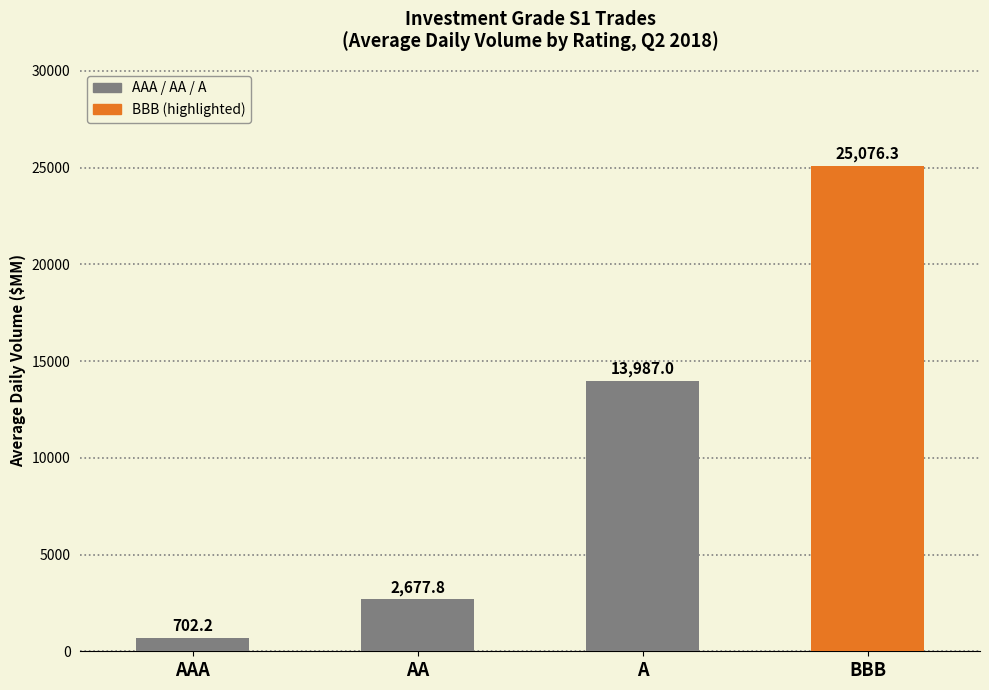

Between AA and AAA, which is larger?

AA